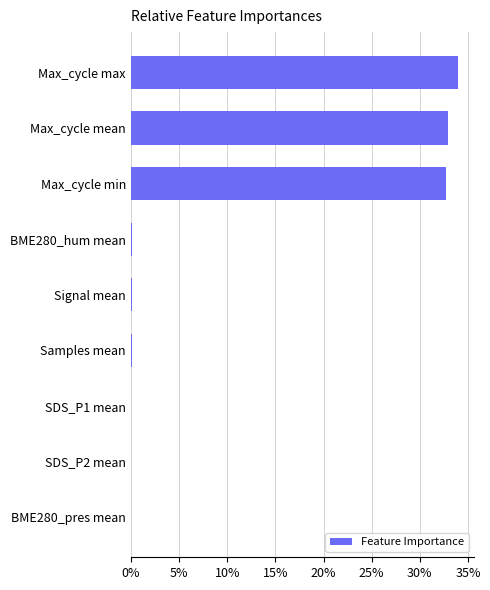

What is the sum of all values?

100.0